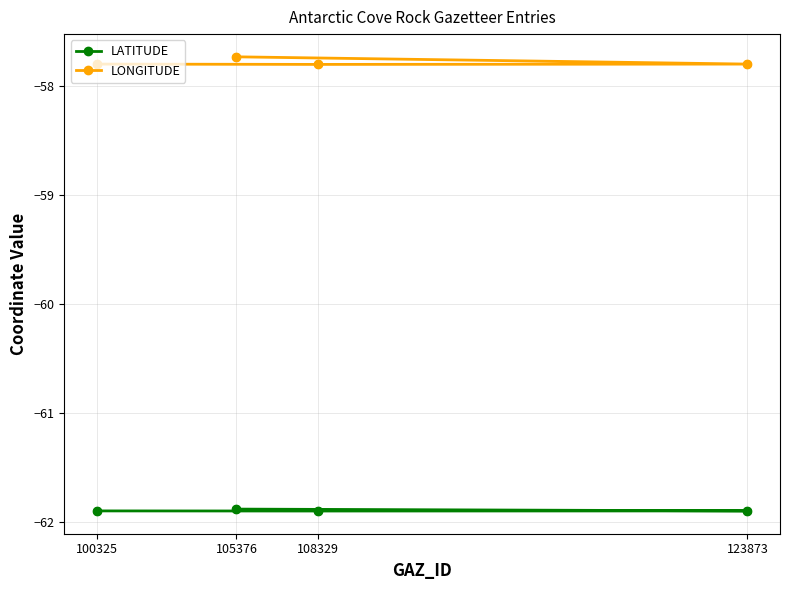

Is the value of LATITUDE at 123873 greater than the value of LONGITUDE at 100325?

No